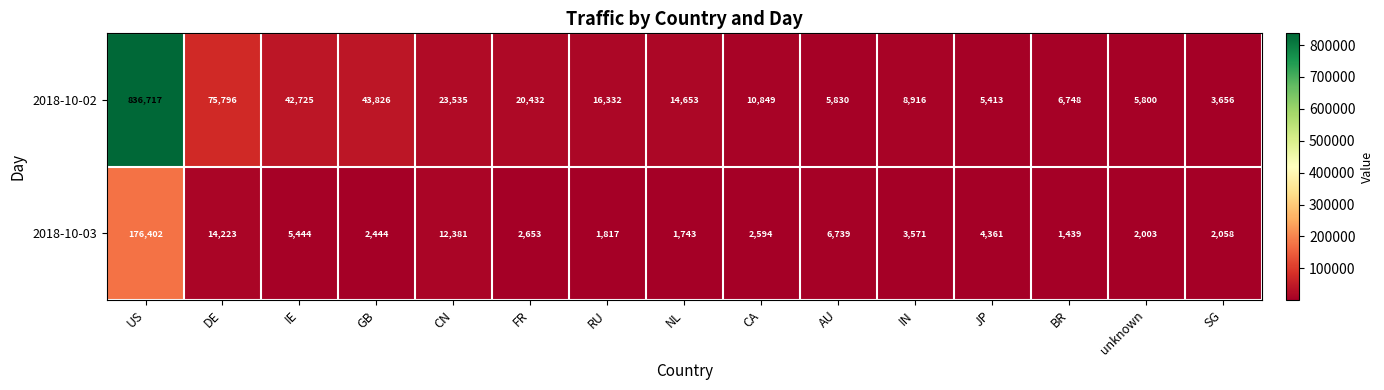

Reading right to left, what are all the values shown in this chart?

2018-10-02: 3656	5800	6748	5413	8916	5830	10849	14653	16332	20432	23535	43826	42725	75796	836717
2018-10-03: 2058	2003	1439	4361	3571	6739	2594	1743	1817	2653	12381	2444	5444	14223	176402